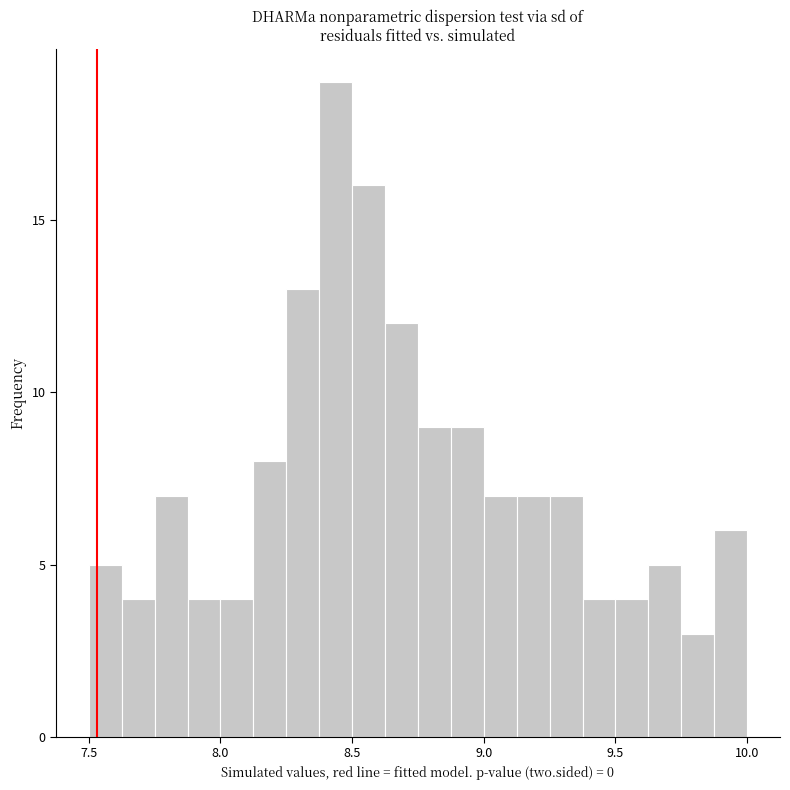

Around what value on the x-axis is the tallest bar? Give the approximate position of its centre, as read against the axis.

8.45